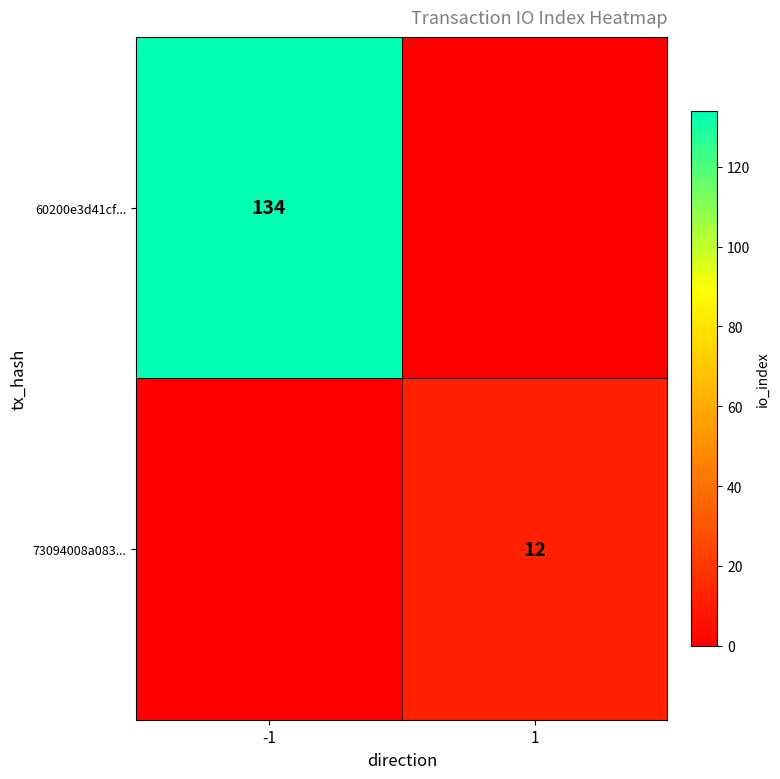

The 60200e3d41cf... series shows 195 at -1. True or false?

False